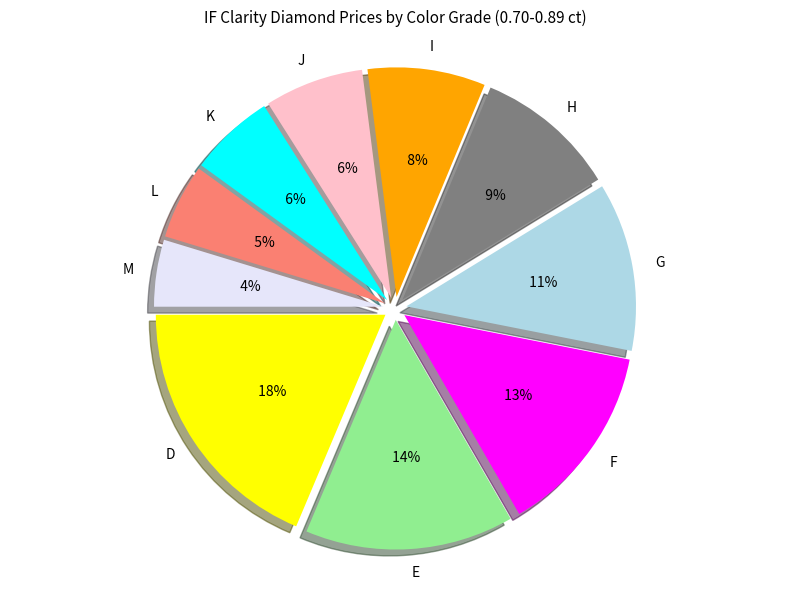

Does D represent more than half of the total?

No